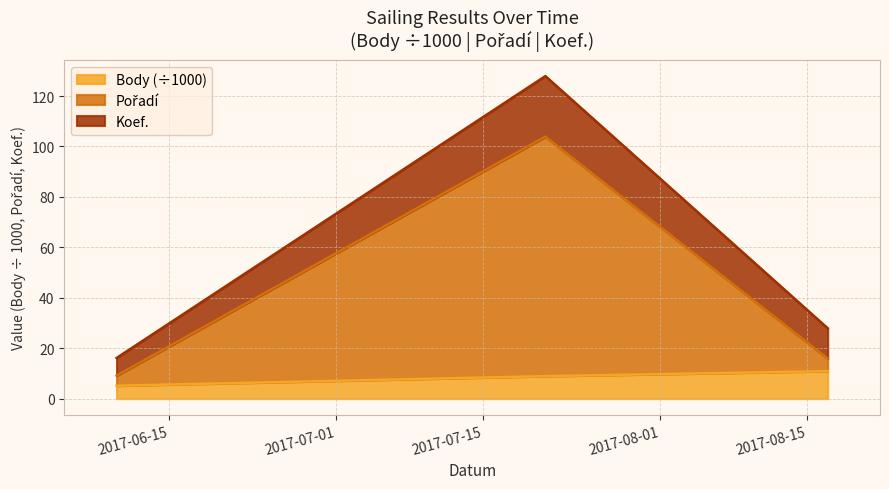

What is the spread (max minus min) of values at 2017-08-17?

17.0